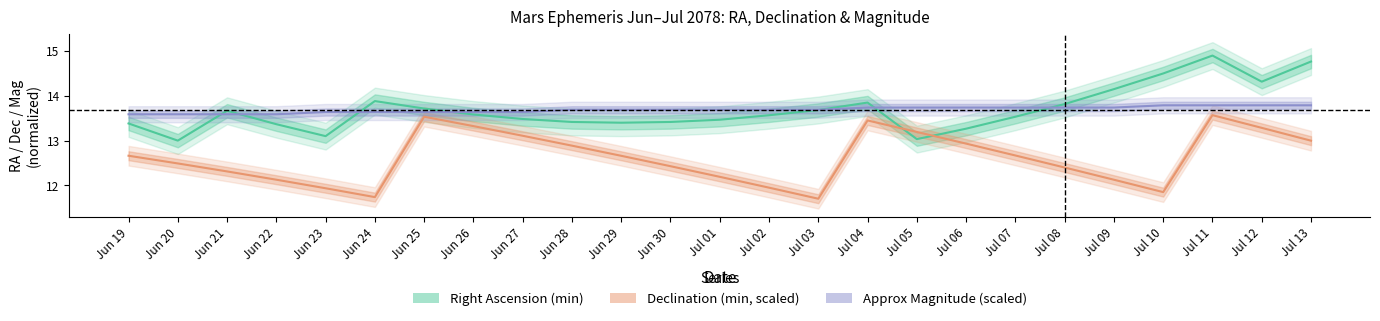

What is the difference between the second highest and second lowest values in the Right Ascension (min) series?

1.7